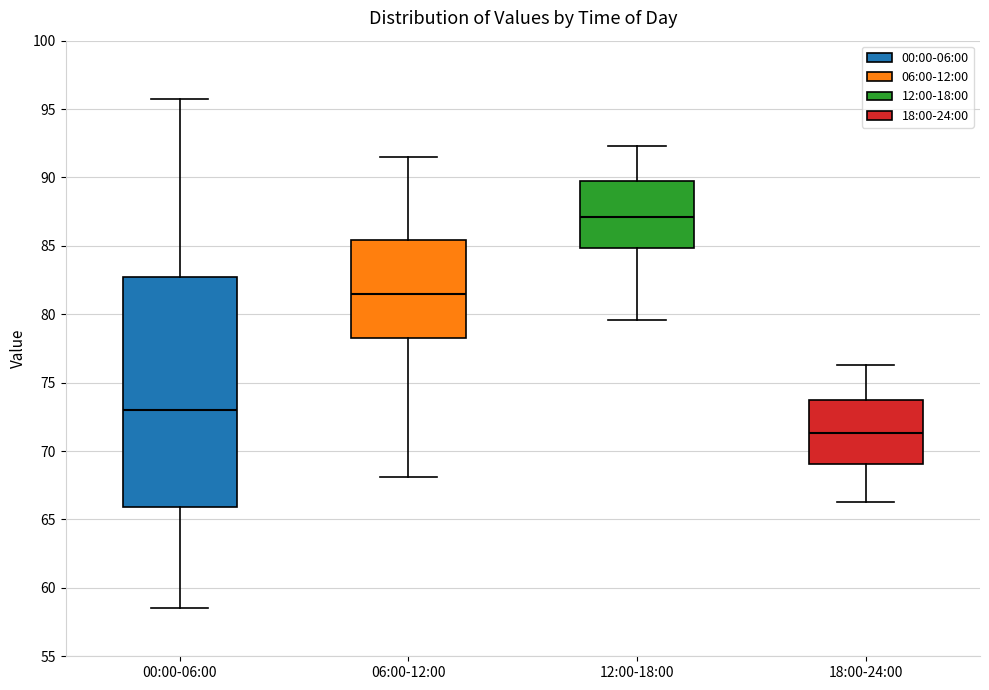

Where does the median line of the box for 18:00-24:00 sit on the y-axis? The values are not printed on the chart, so give them approximately, as read against the axis.

71.5